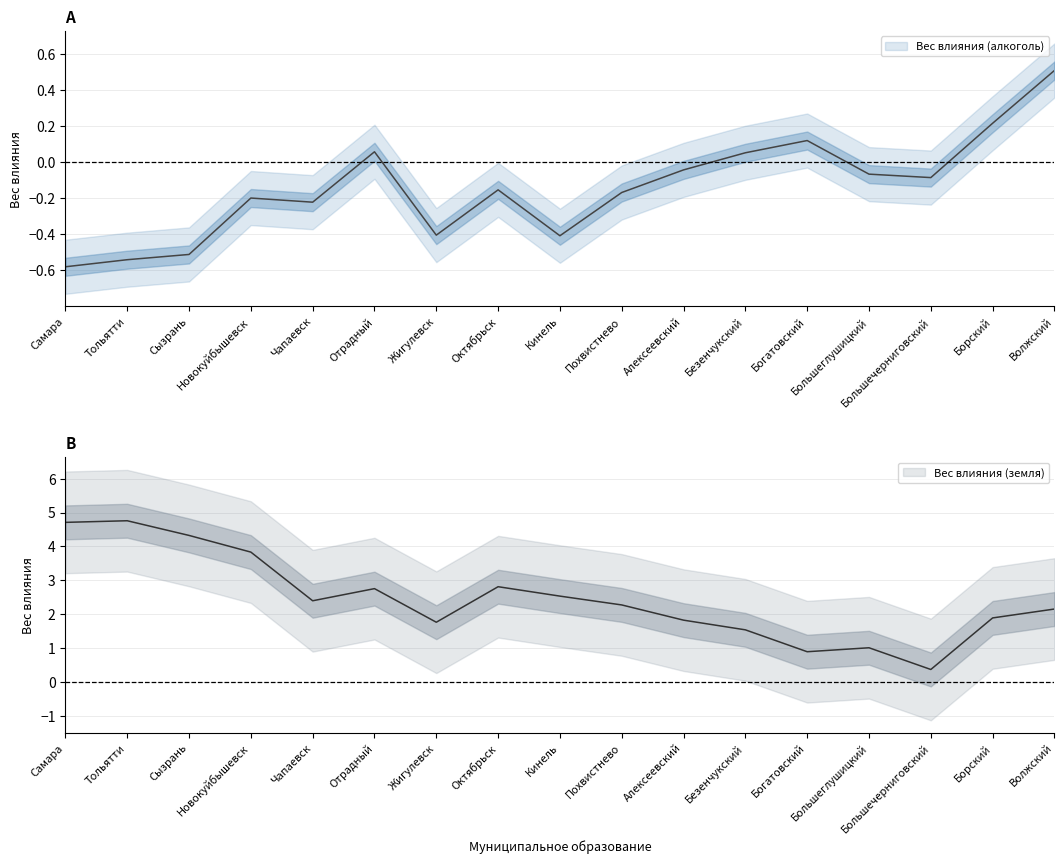

What is the difference between the highest and lowest values at Новокуйбышевск?

3.5